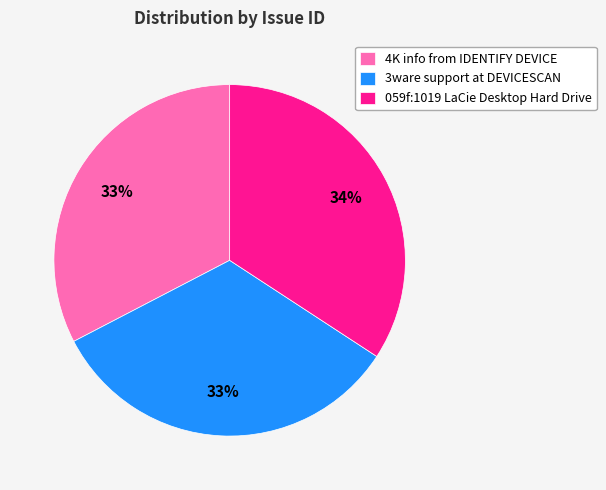

To the nearest percent, what percentage of the pie is 059f:1019 LaCie Desktop Hard Drive?

34%